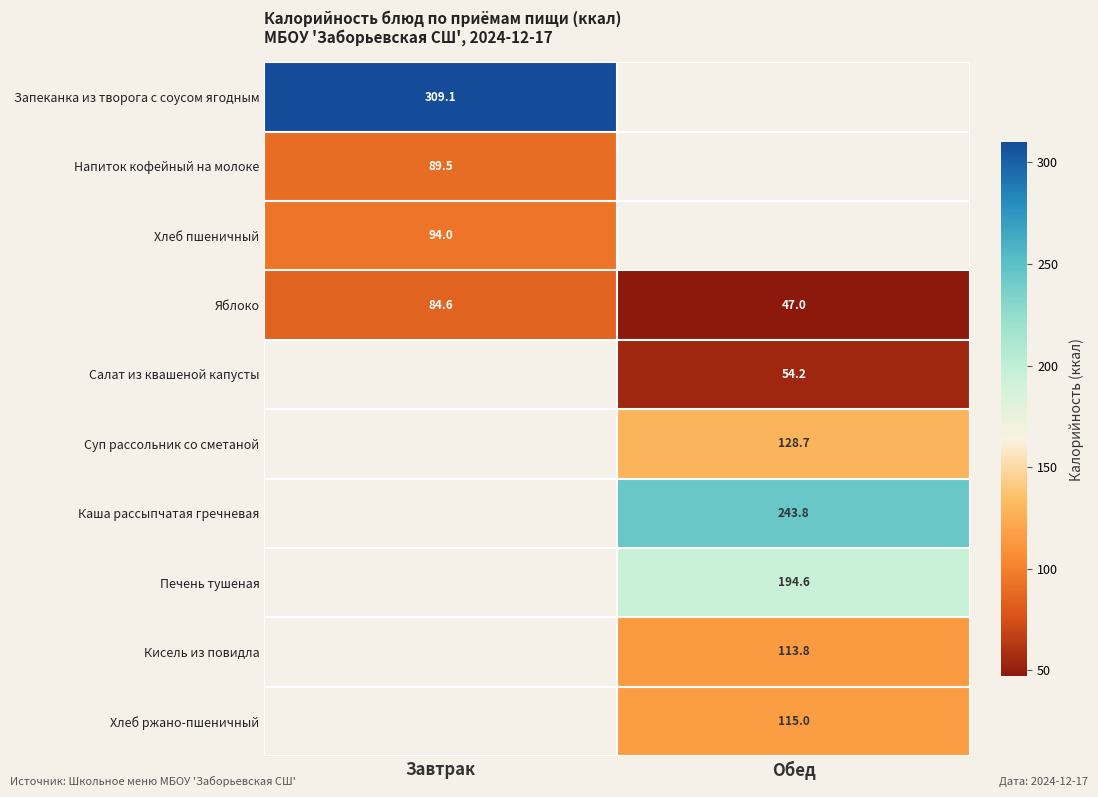

Where does the Яблоко series first go above 84?

Завтрак